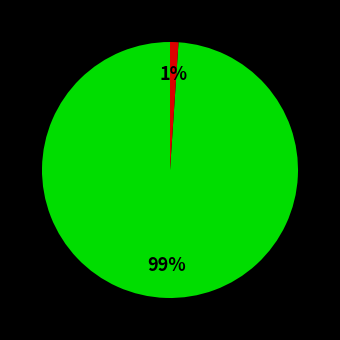

Is there any slice that represents more than half of the pie?

Yes